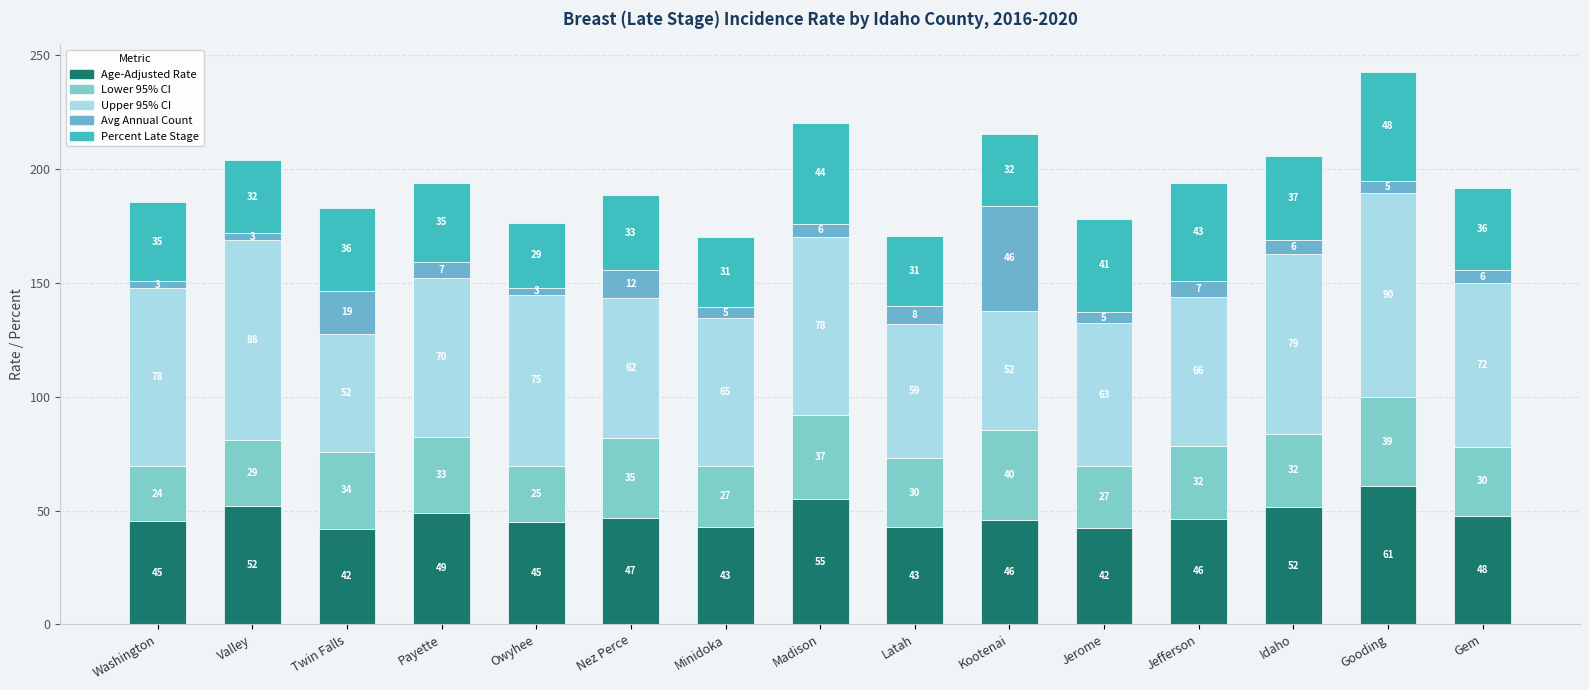

What is the sum of the Percent Late Stage values at Latah and Minidoka?

61.6